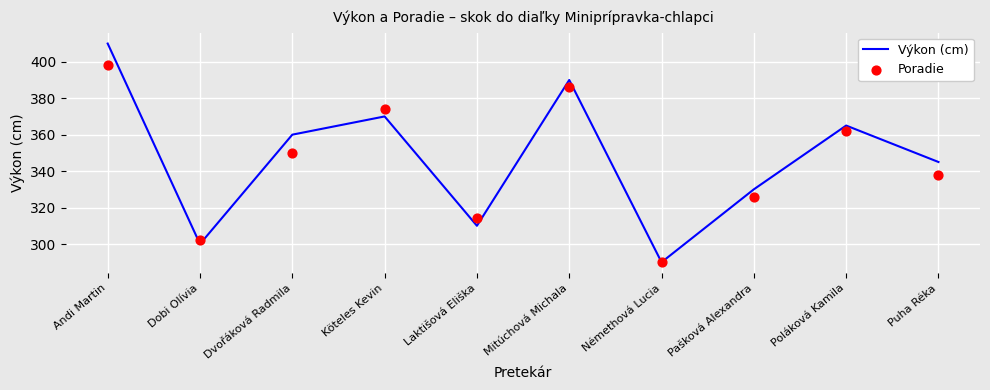

What are all the series names shown in the legend?

Výkon (cm), Poradie